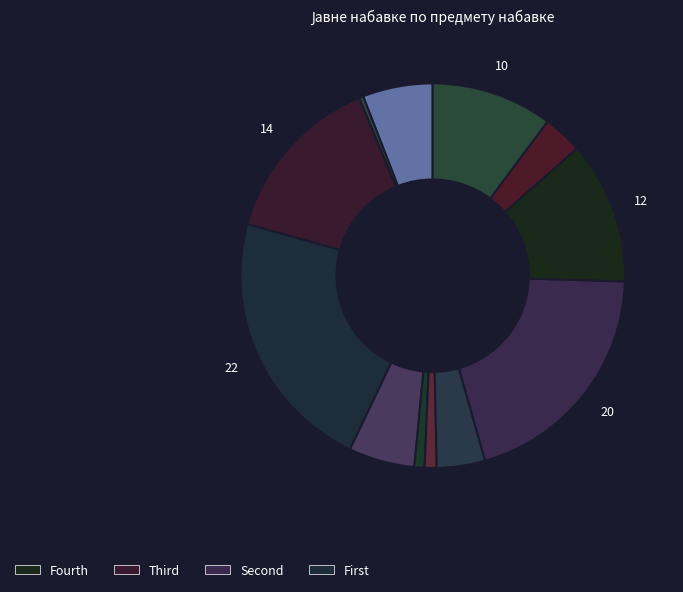

How many slices are in this pie chart?

12